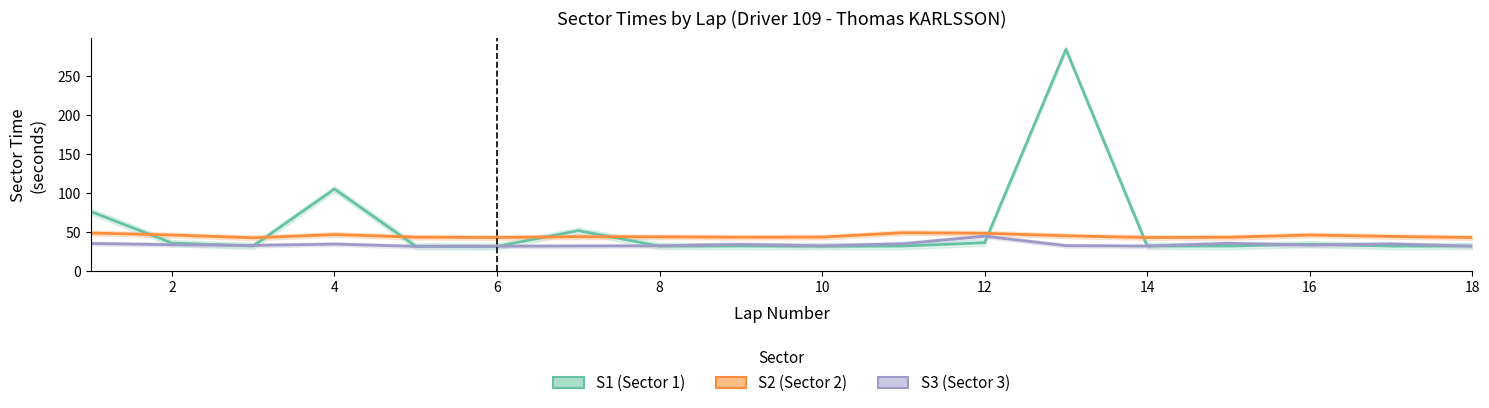

What is the minimum value shown in the chart?

31.8